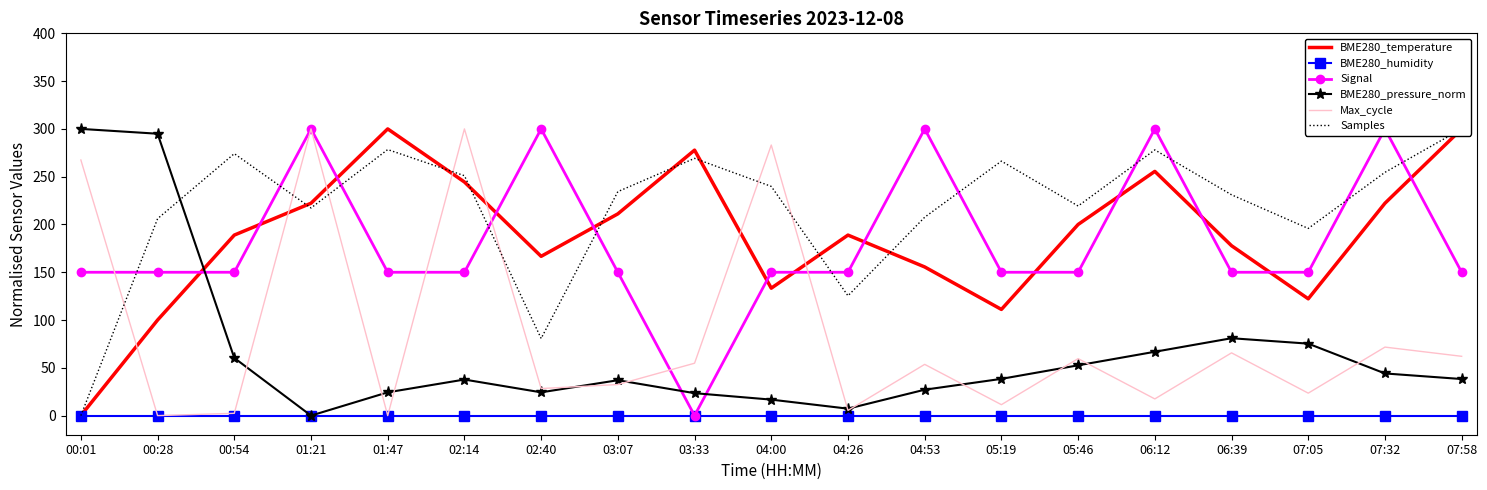

Reading left to right, list all the values displayed in this chart.

BME280_temperature: 00:01=0.0	00:28=100.0	00:54=188.9	01:21=222.2	01:47=300.0	02:14=244.4	02:40=166.7	03:07=211.1	03:33=277.8	04:00=133.3	04:26=188.9	04:53=155.6	05:19=111.1	05:46=200.0	06:12=255.6	06:39=177.8	07:05=122.2	07:32=222.2	07:58=300.0
BME280_humidity: 00:01=0.0	00:28=0.0	00:54=0.0	01:21=0.0	01:47=0.0	02:14=0.0	02:40=0.0	03:07=0.0	03:33=0.0	04:00=0.0	04:26=0.0	04:53=0.0	05:19=0.0	05:46=0.0	06:12=0.0	06:39=0.0	07:05=0.0	07:32=0.0	07:58=0.0
Signal: 00:01=150.0	00:28=150.0	00:54=150.0	01:21=300.0	01:47=150.0	02:14=150.0	02:40=300.0	03:07=150.0	03:33=0.0	04:00=150.0	04:26=150.0	04:53=300.0	05:19=150.0	05:46=150.0	06:12=300.0	06:39=150.0	07:05=150.0	07:32=300.0	07:58=150.0
BME280_pressure_norm: 00:01=300.0	00:28=295.0	00:54=60.3	01:21=0.0	01:47=24.4	02:14=37.7	02:40=24.4	03:07=37.0	03:33=23.5	04:00=16.7	04:26=7.3	04:53=27.1	05:19=38.4	05:46=52.6	06:12=66.8	06:39=81.0	07:05=75.3	07:32=44.1	07:58=38.3
Max_cycle: 00:01=267.5	00:28=0.0	00:54=2.4	01:21=300.0	01:47=0.0	02:14=300.0	02:40=28.3	03:07=32.5	03:33=54.8	04:00=283.1	04:26=5.4	04:53=53.6	05:19=11.4	05:46=59.6	06:12=17.5	06:39=65.7	07:05=23.5	07:32=71.7	07:58=62.0
Samples: 00:01=0.0	00:28=206.0	00:54=274.1	01:21=217.3	01:47=278.4	02:14=251.0	02:40=80.7	03:07=234.4	03:33=269.2	04:00=239.8	04:26=125.4	04:53=207.6	05:19=266.3	05:46=219.3	06:12=278.0	06:39=231.1	07:05=195.8	07:32=254.5	07:58=300.0